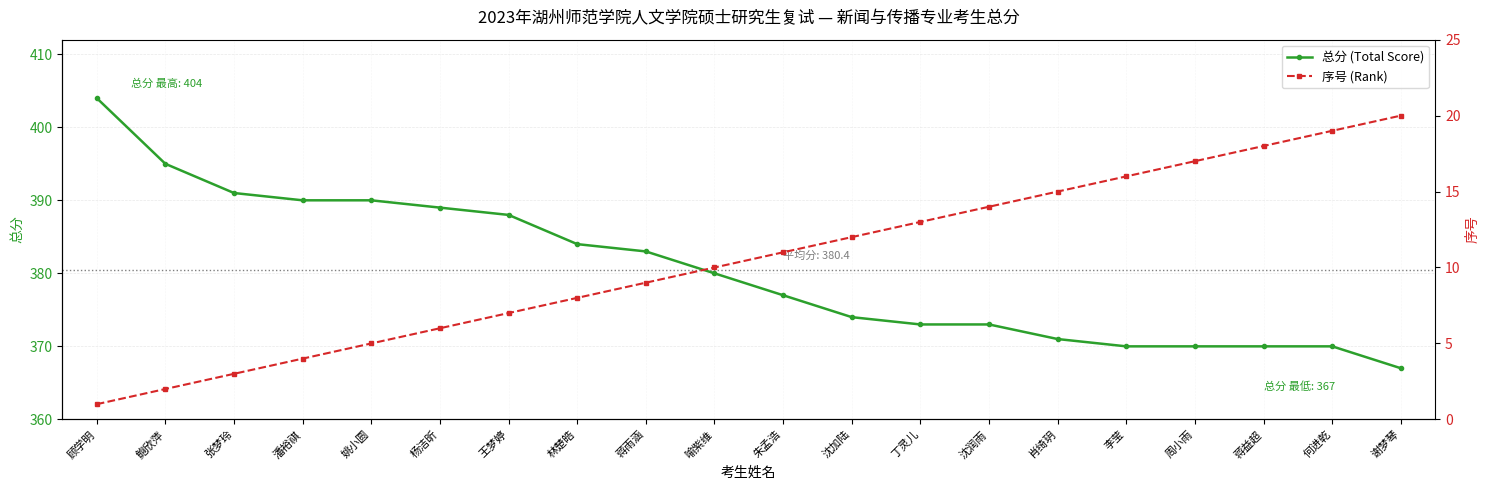

True or false: 总分 (Total Score) has more than 1 interior local peaks.

False